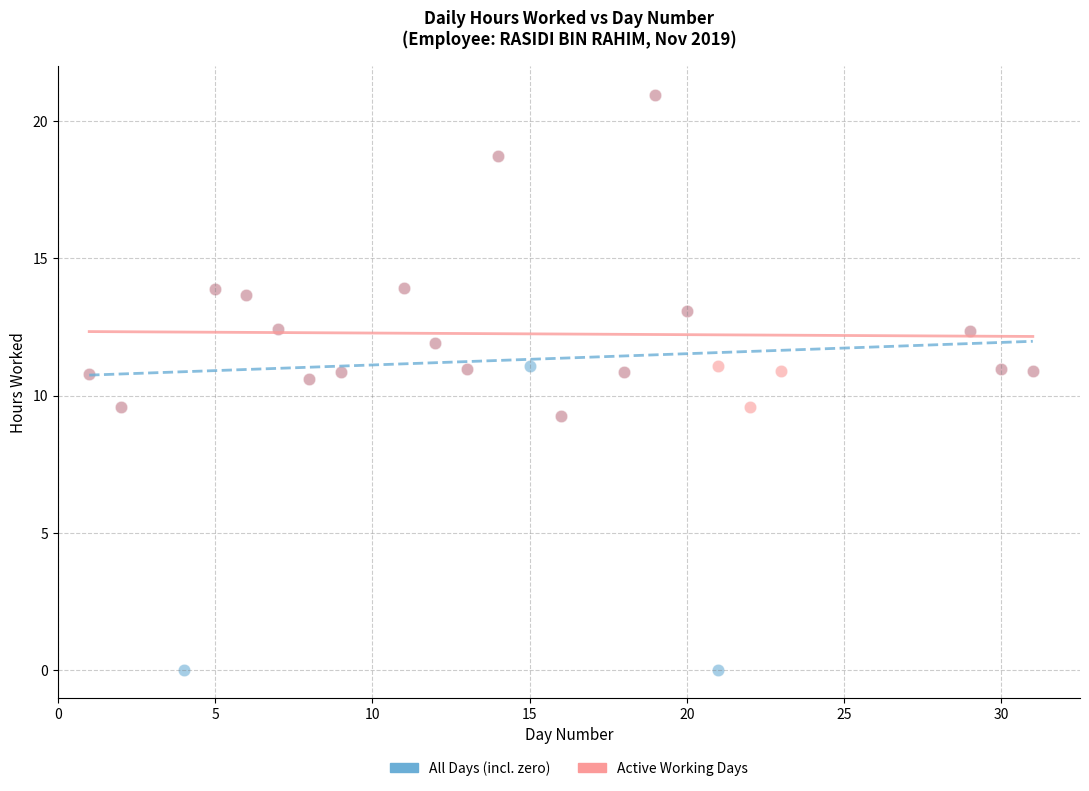

Which series contains the lowest Y value?

All Days (incl. zero)